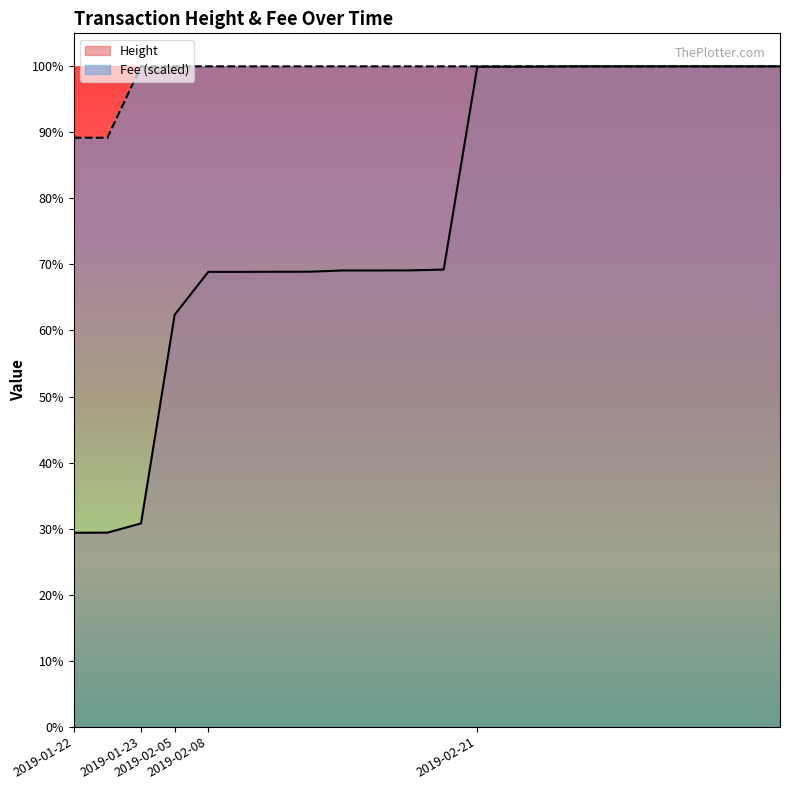

Where does the Height series first go above 10534?

2019-02-21